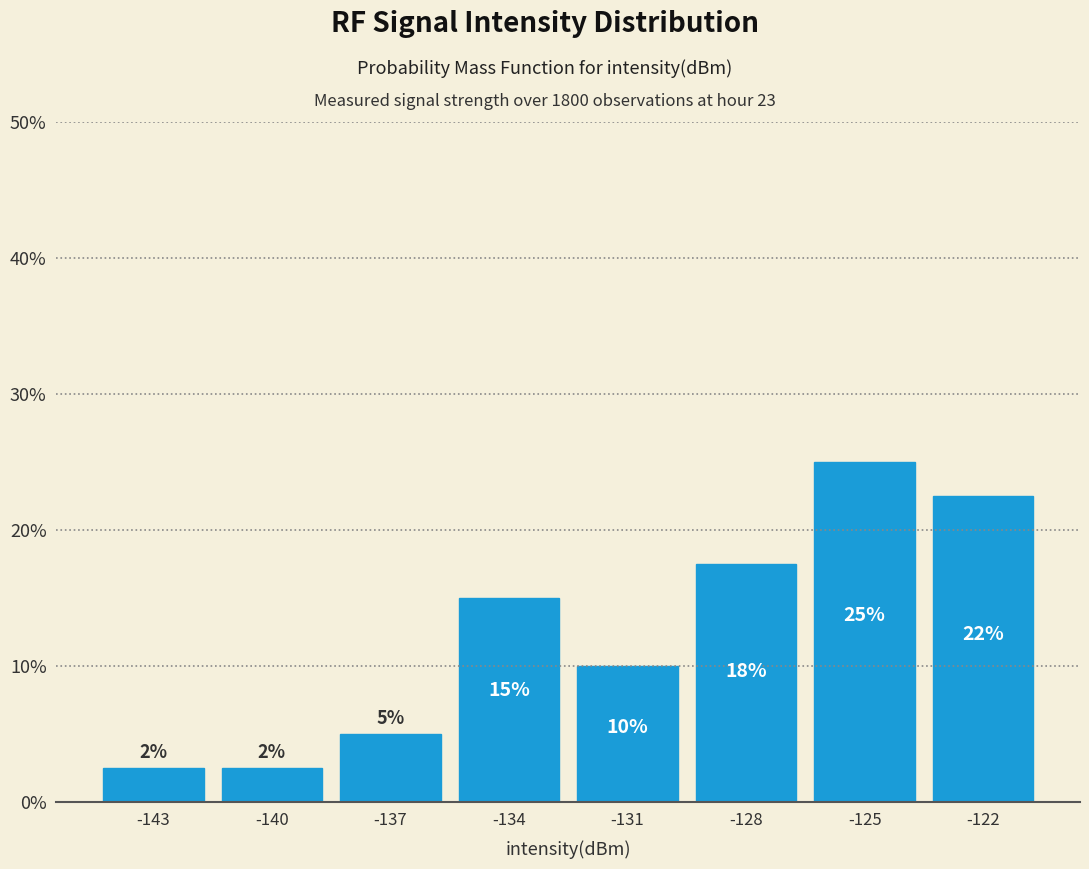

What is the difference between the second highest and second lowest values?

20.0